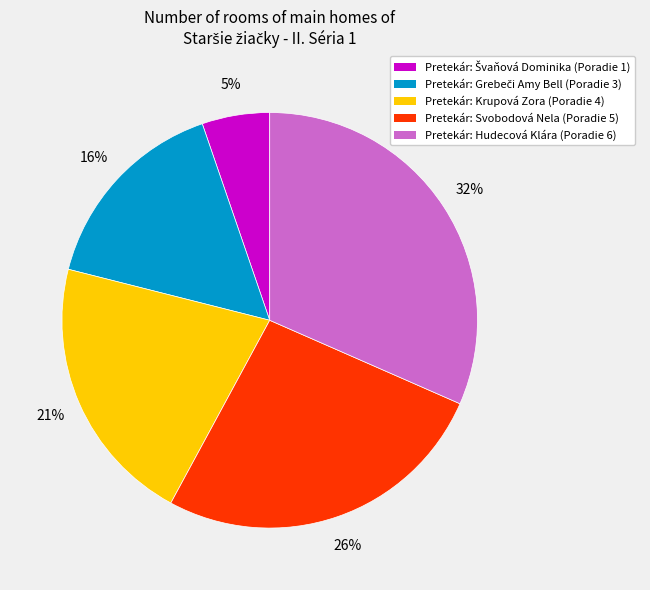

Is there any slice that represents more than half of the pie?

No